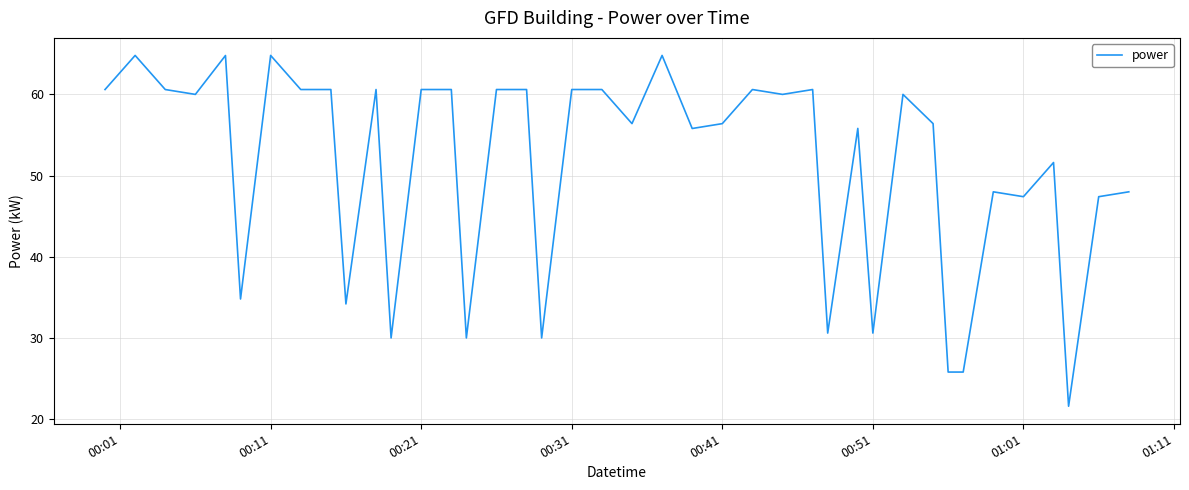

Is this an area chart (filled region under the line)?

No